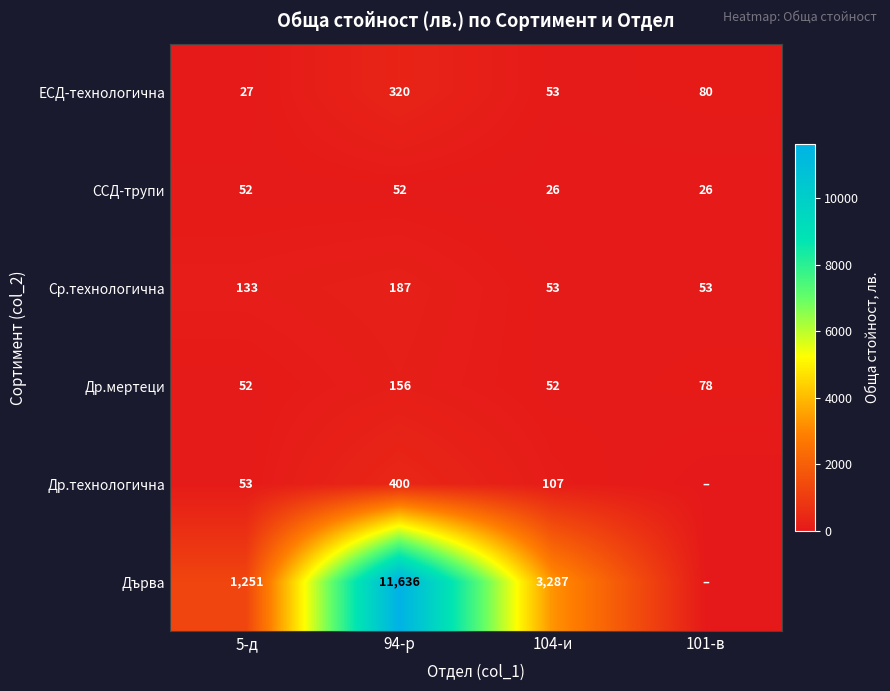

The value of Дърва at 104-и is 5047. True or false?

False